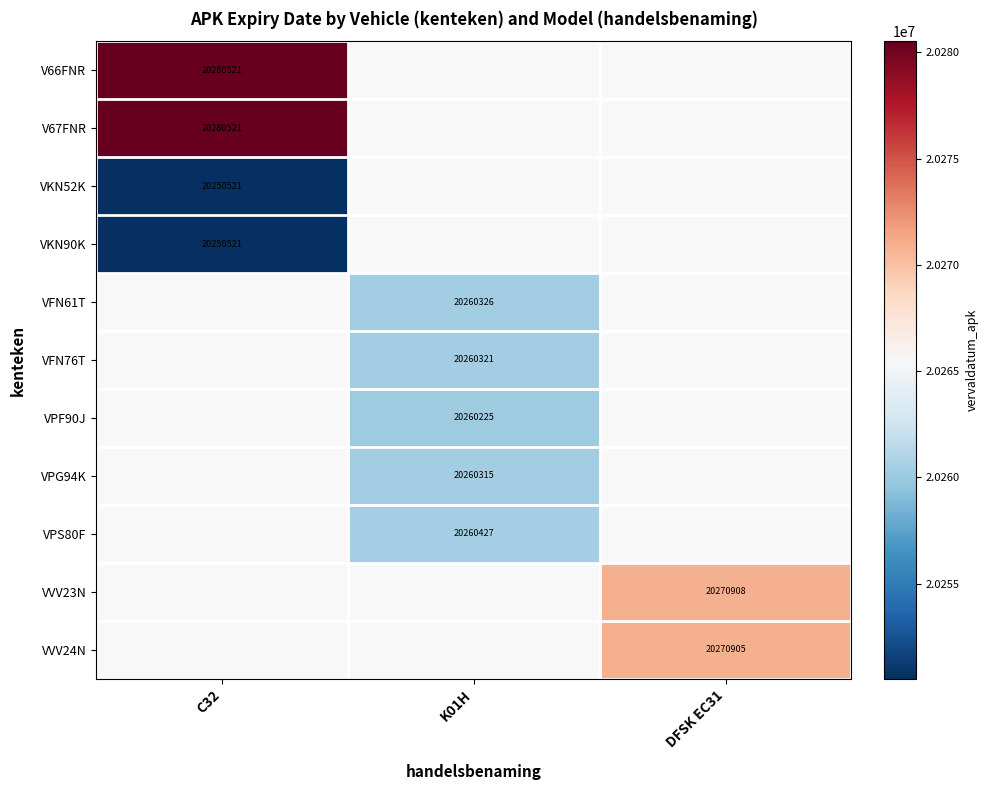

Is it true that VVV23N equals 20270908 at DFSK EC31?

True